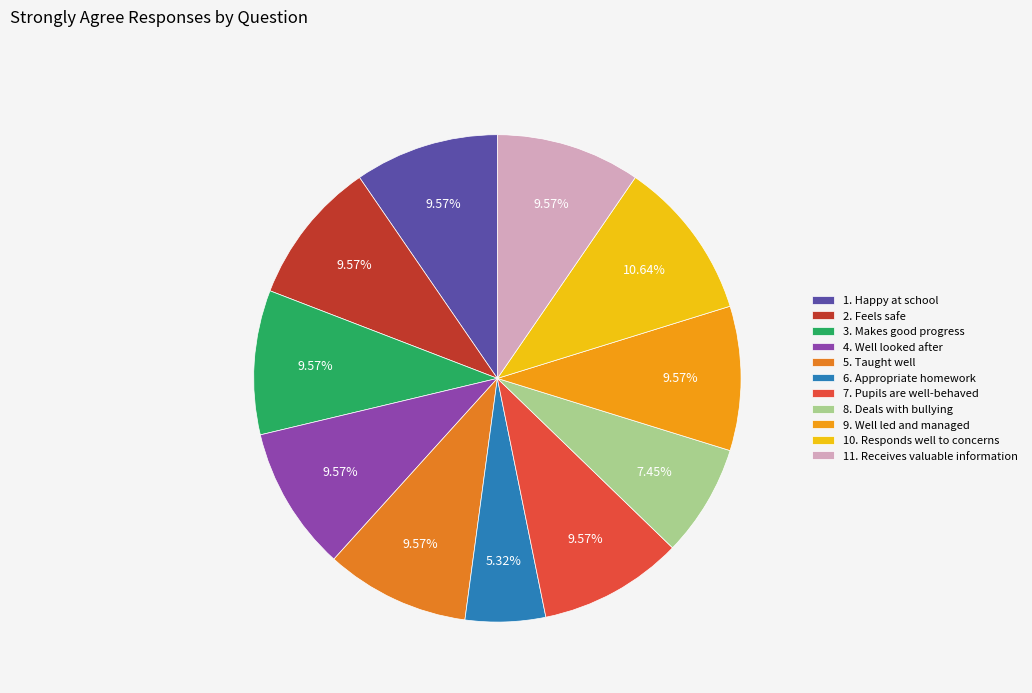

To the nearest percent, what percentage of the pie is 10. Responds well to concerns?

11%